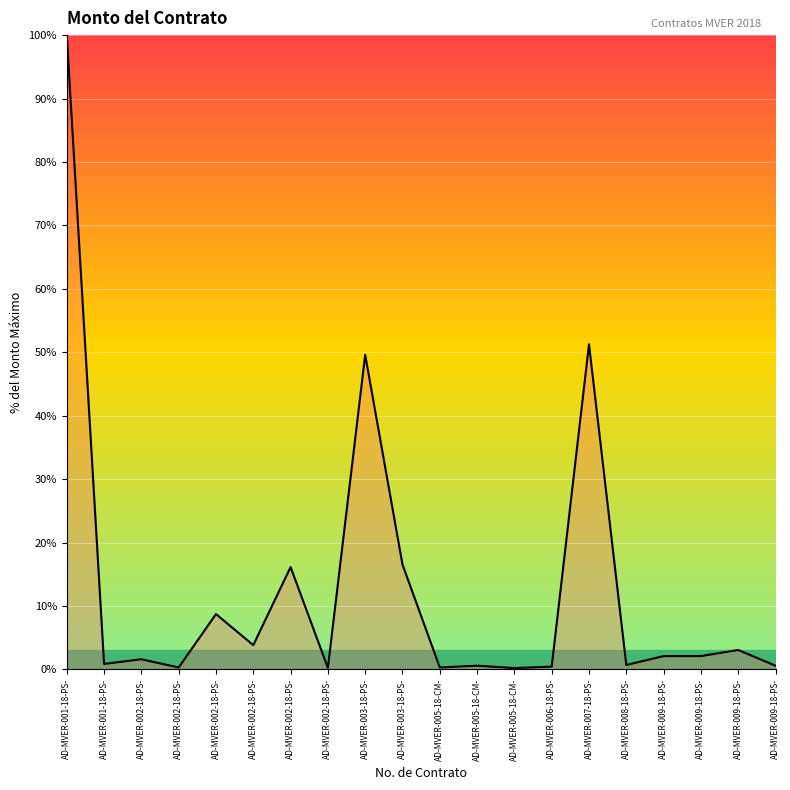

Rank the categories by value from lowest to highest.

AD-MVER-005-18-CM-, AD-MVER-002-18-PS-, AD-MVER-002-18-PS-, AD-MVER-005-18-CM-, AD-MVER-006-18-PS-, AD-MVER-005-18-CM-, AD-MVER-009-18-PS-, AD-MVER-008-18-PS-, AD-MVER-001-18-PS-, AD-MVER-002-18-PS-, AD-MVER-009-18-PS-, AD-MVER-009-18-PS-, AD-MVER-009-18-PS-, AD-MVER-002-18-PS-, AD-MVER-002-18-PS-, AD-MVER-002-18-PS-, AD-MVER-003-18-PS-, AD-MVER-003-18-PS-, AD-MVER-007-18-PS-, AD-MVER-001-18-PS-